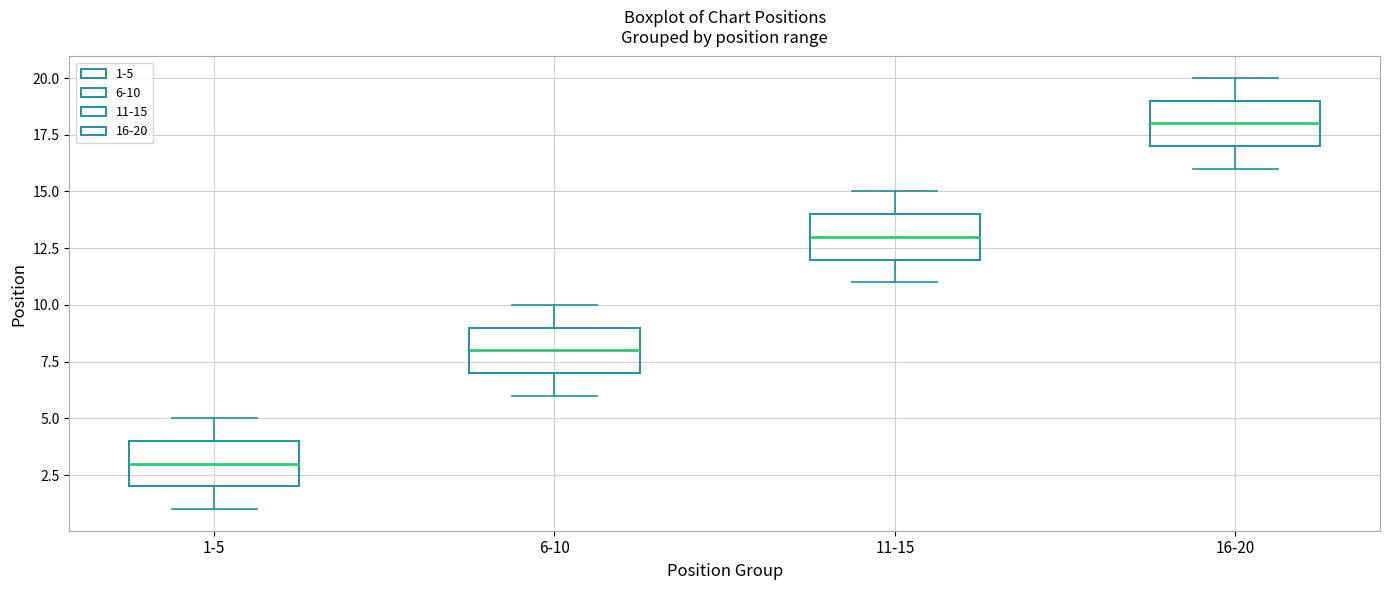

Reading left to right, transcribe this box plot: for each box, give where its median line is, the range the box spans, and where its two whiskers end, as read against the y-axis. The values are not printed on the chart, so give them approximately, as read against the axis.

1-5: median 3, box 2 to 4, whiskers 1 to 5
6-10: median 8, box 7 to 9, whiskers 6 to 10
11-15: median 13, box 12 to 14, whiskers 11 to 15
16-20: median 18, box 17 to 19, whiskers 16 to 20